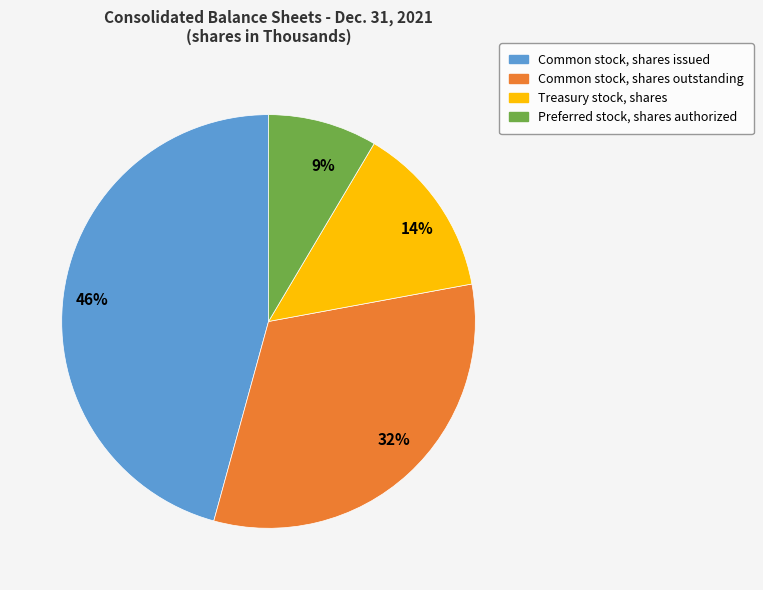

Is 14% the majority of the pie?

No